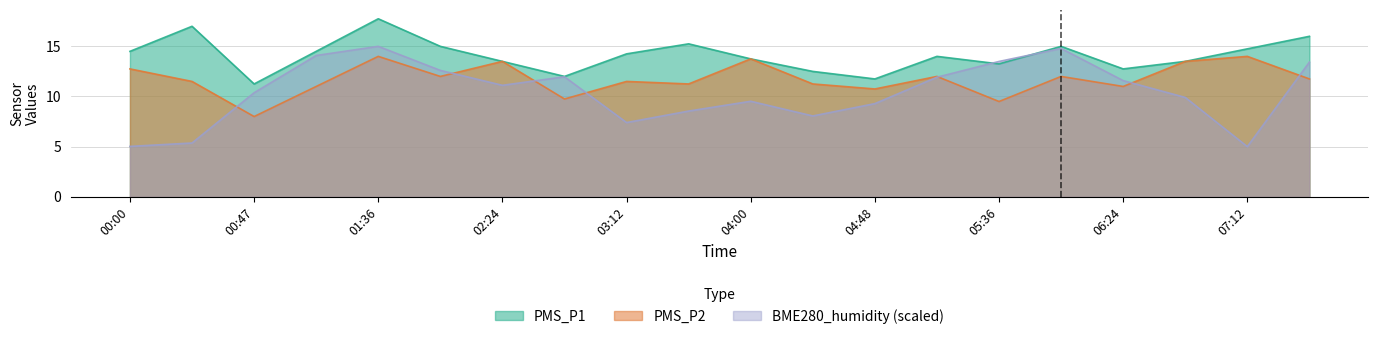

The PMS_P1 series shows 11.2 at 00:47. True or false?

True